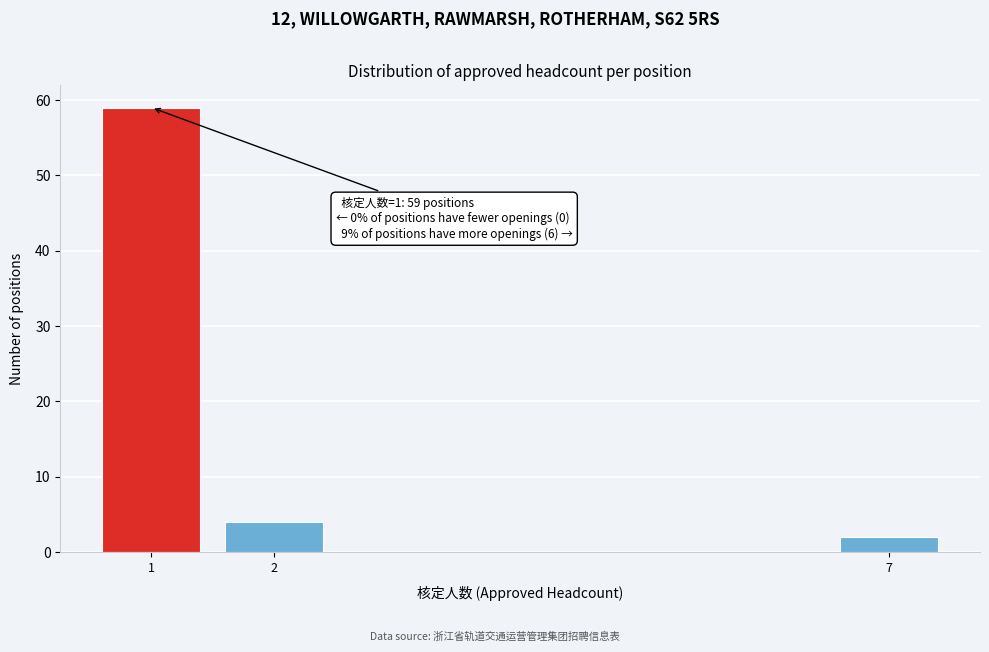

Reading left to right, what are all the values shown in this chart?

1=59	2=4	7=2